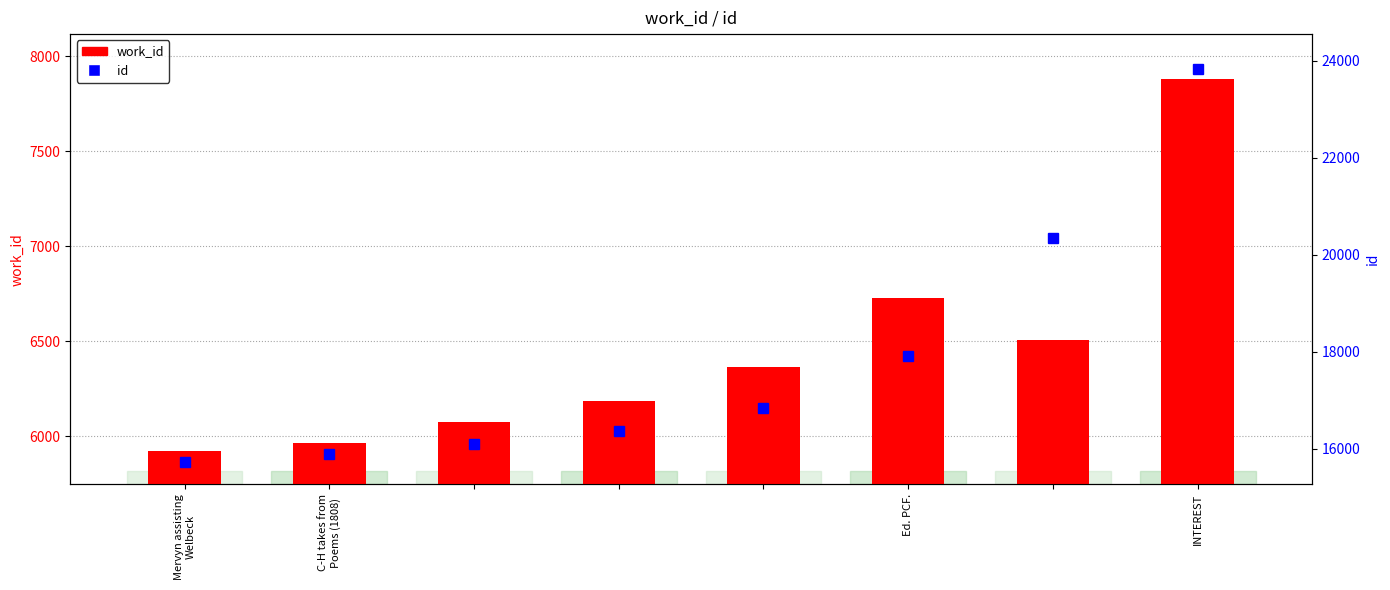

Is it true that id equals 8333 at C-H takes from
Poems (1808)?

False